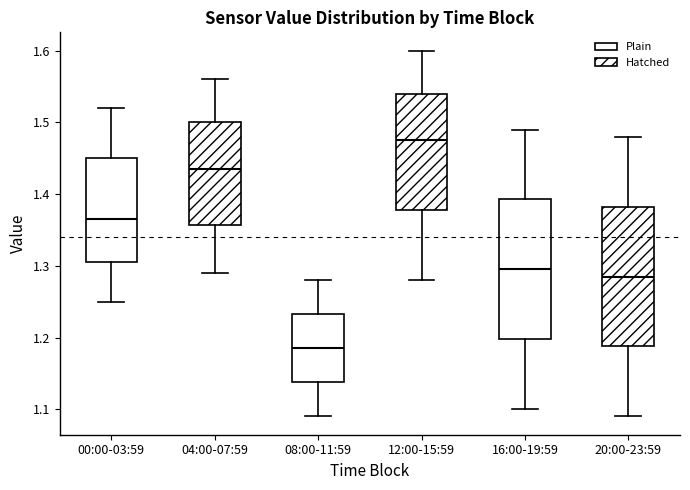

Which box has the lowest median line?

08:00-11:59